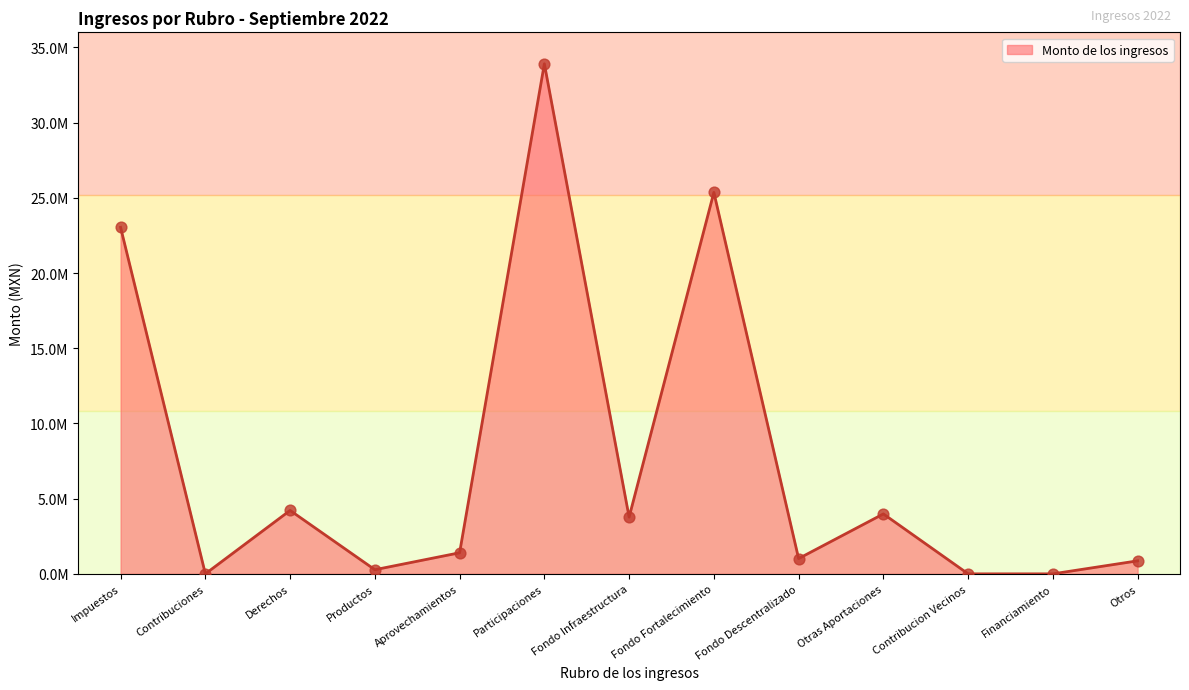

Between Impuestos and Productos, which is larger?

Impuestos